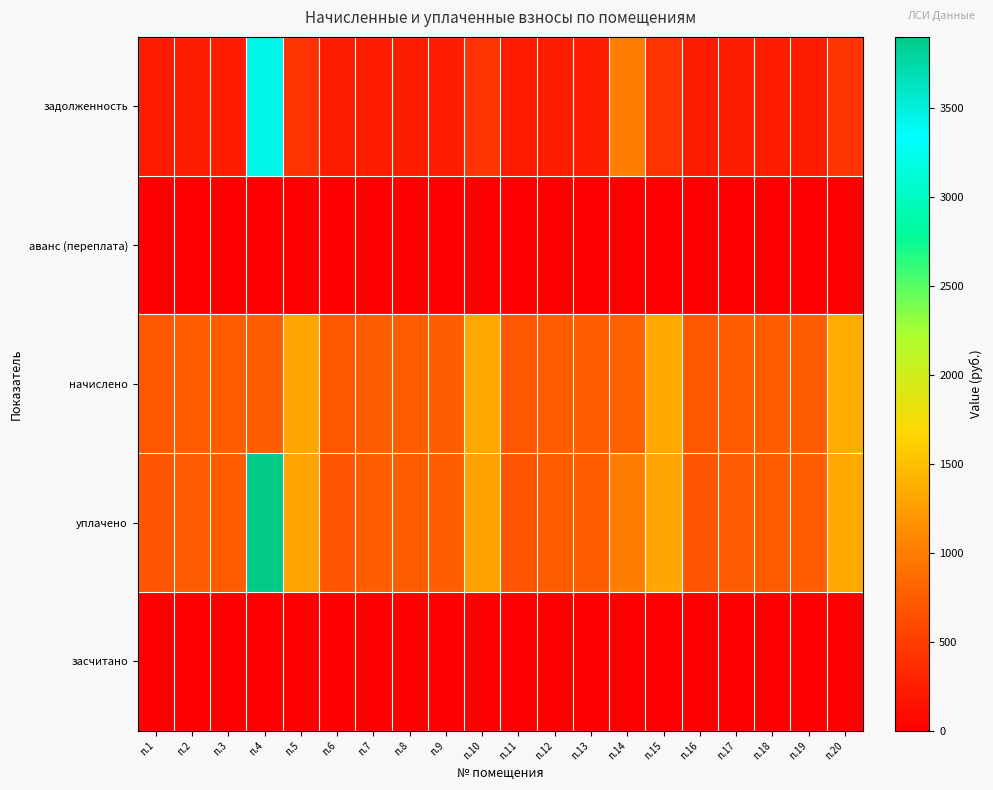

At which category is the sum across all series the highest?

п.4